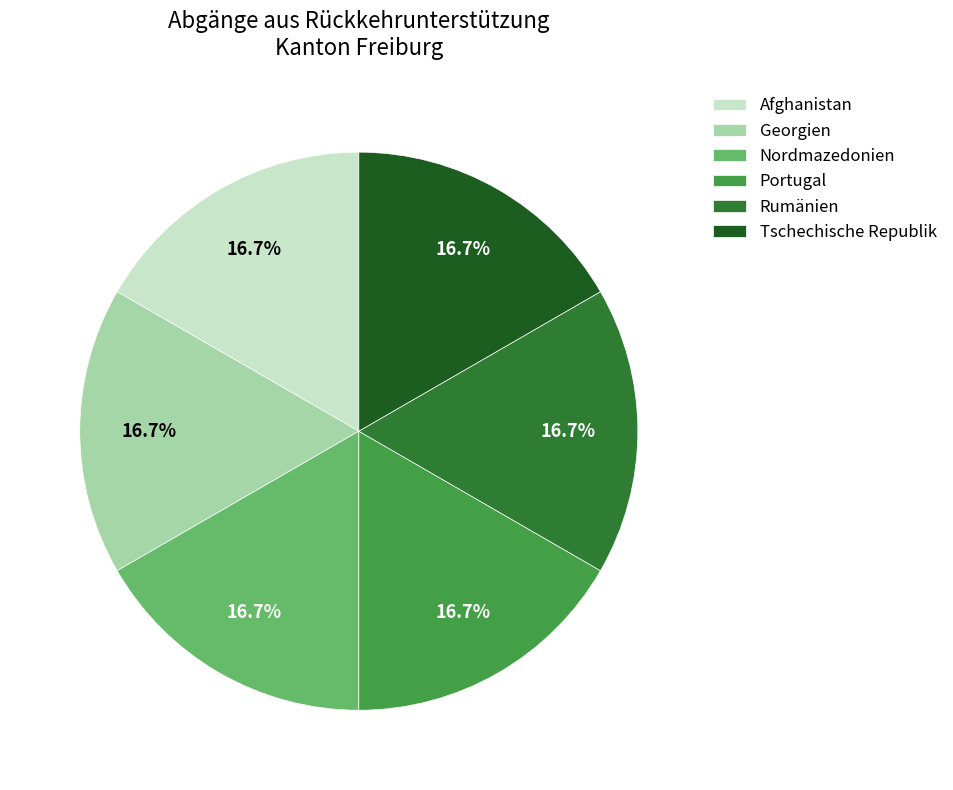

What is the ratio of the value at Georgien to the value at Tschechische Republik?

1.0